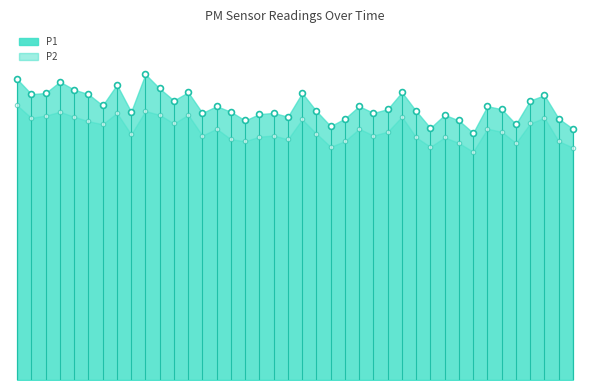

Which series reaches the minimum Y coordinate?

P2